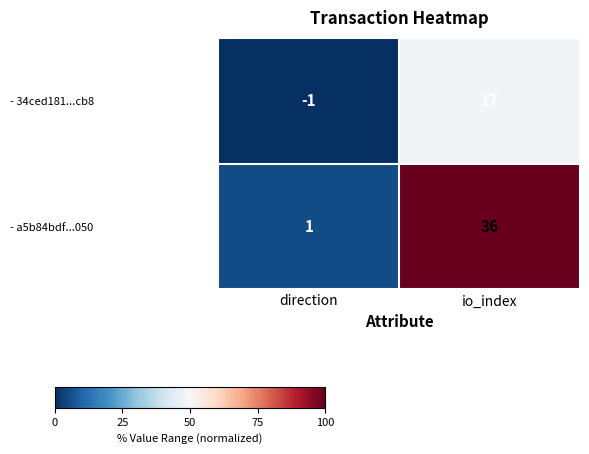

What is the highest value of the - a5b84bdf...050 series?

36